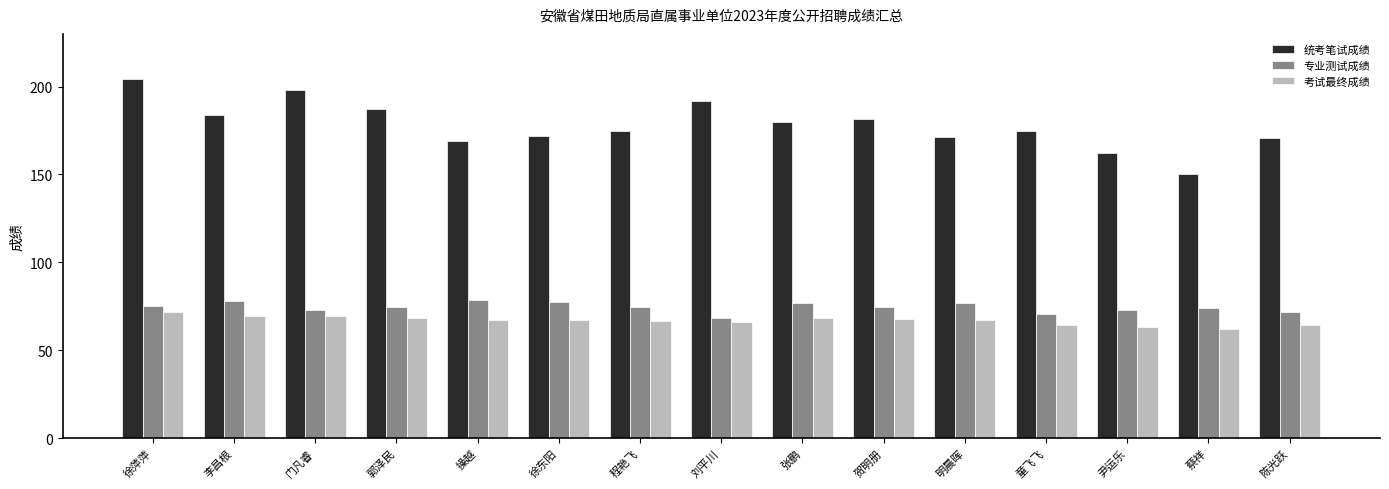

How many groups of bars are there?

15